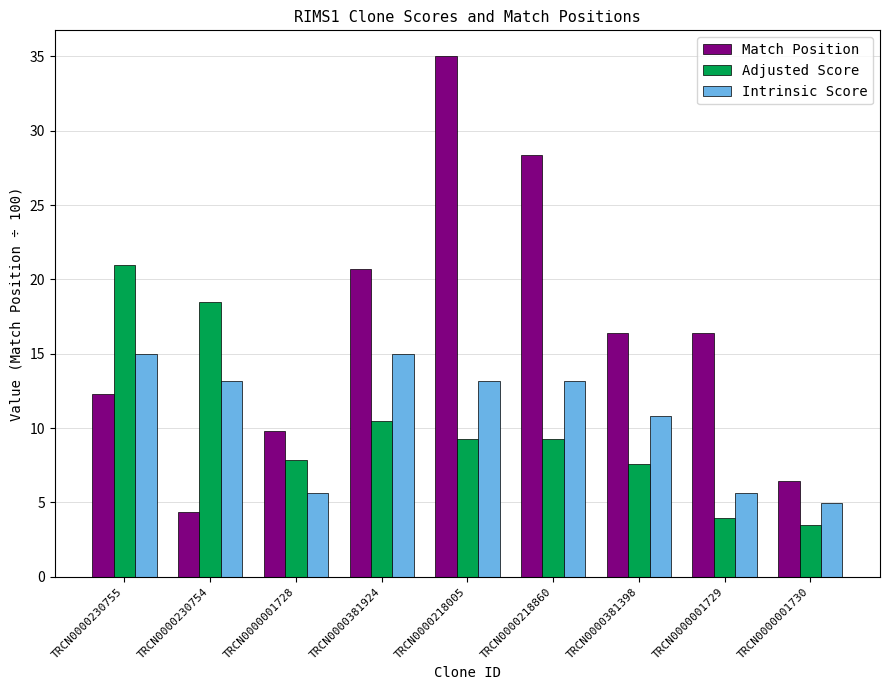

Reading left to right, transcribe all the data shown in this chart.

Match Position: TRCN0000230755=12.3	TRCN0000230754=4.3	TRCN0000001728=9.8	TRCN0000381924=20.7	TRCN0000218005=35.0	TRCN0000218860=28.4	TRCN0000381398=16.4	TRCN0000001729=16.4	TRCN0000001730=6.5
Adjusted Score: TRCN0000230755=21.0	TRCN0000230754=18.5	TRCN0000001728=7.9	TRCN0000381924=10.5	TRCN0000218005=9.2	TRCN0000218860=9.2	TRCN0000381398=7.6	TRCN0000001729=3.9	TRCN0000001730=3.5
Intrinsic Score: TRCN0000230755=15.0	TRCN0000230754=13.2	TRCN0000001728=5.6	TRCN0000381924=15.0	TRCN0000218005=13.2	TRCN0000218860=13.2	TRCN0000381398=10.8	TRCN0000001729=5.6	TRCN0000001730=5.0